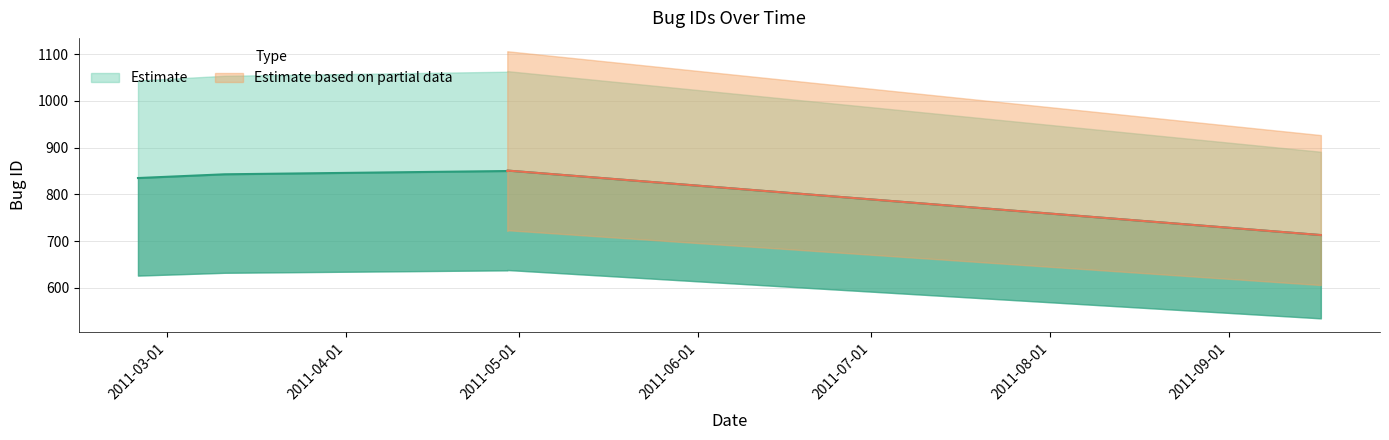

List the labels in order of value, smallest first.

2011-09-17, 2011-02-24, 2011-03-11, 2011-04-29, 2011-04-29